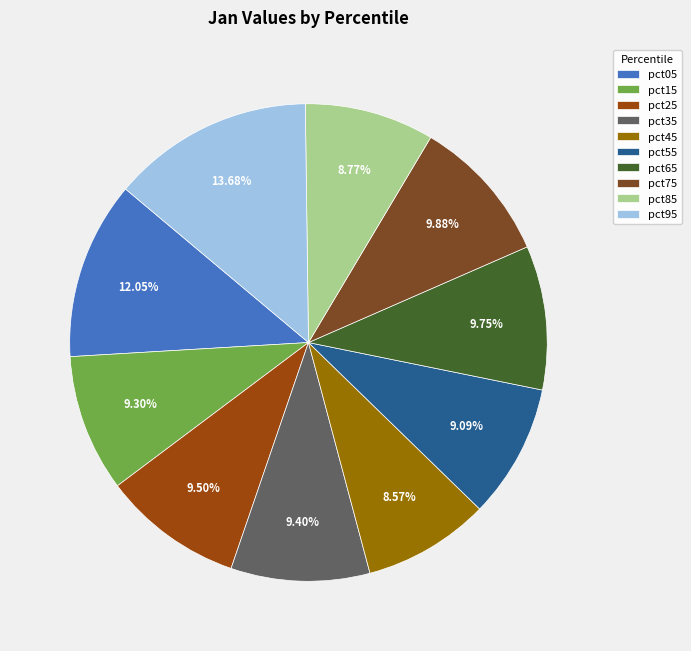

Which has a higher value, pct85 or pct05?

pct05